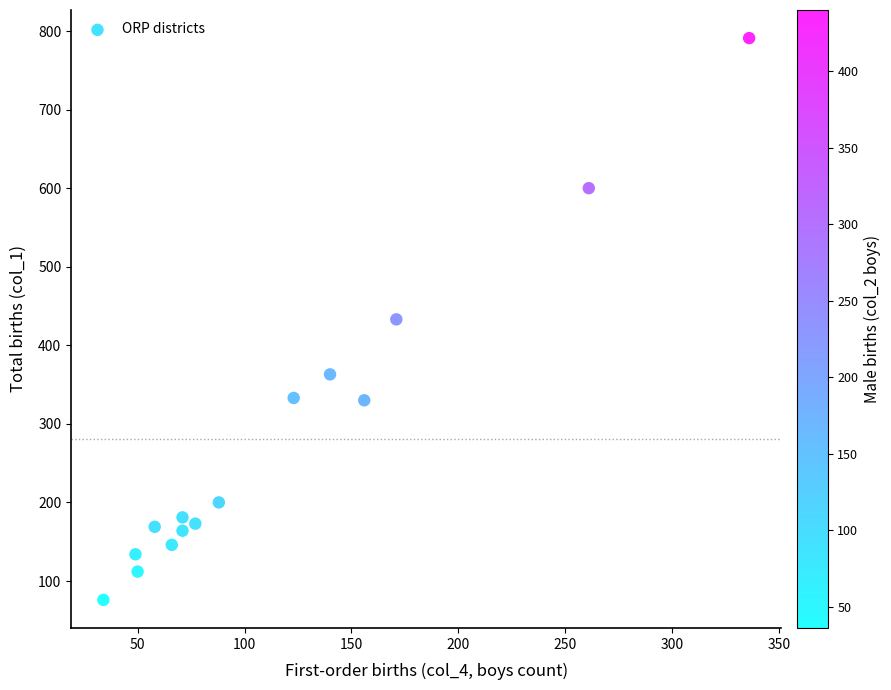

What is the range of X values (max minus min)?

302